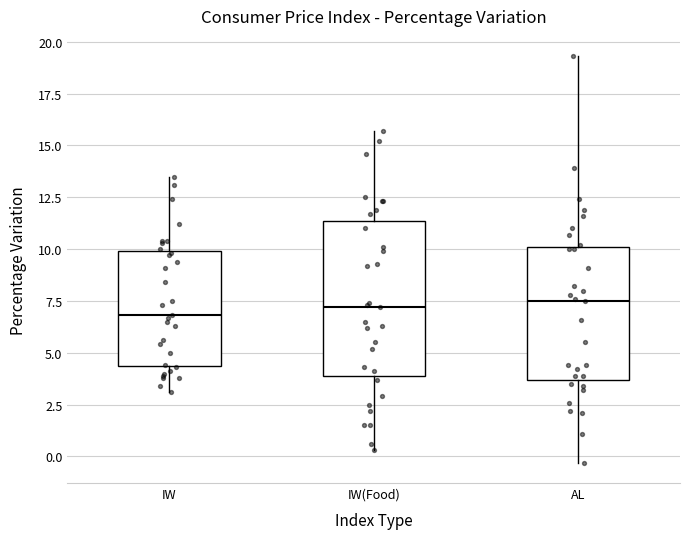

Where does the upper whisker of the box for IW(Food) end on the y-axis? The values are not printed on the chart, so give them approximately, as read against the axis.

15.5